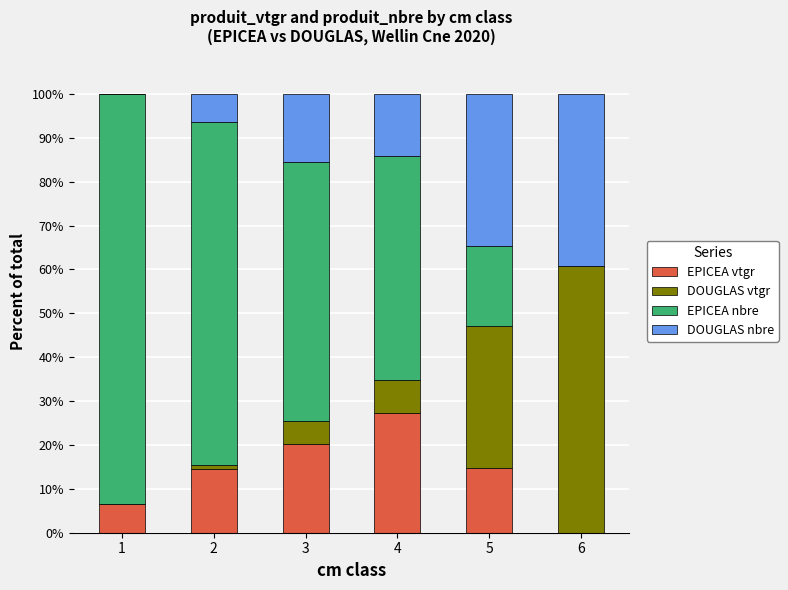

What is the total value across all series at 5?

100.0